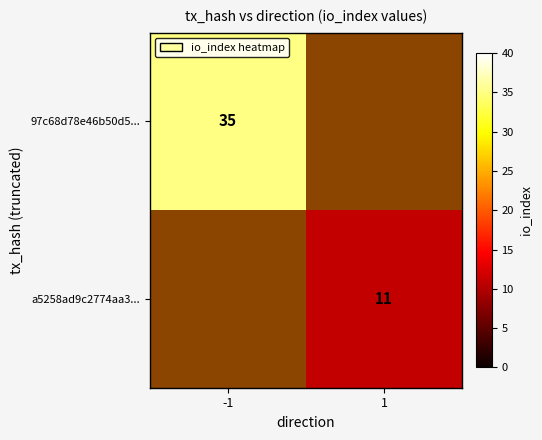

At how many categories does at least one series exceed 15?

1